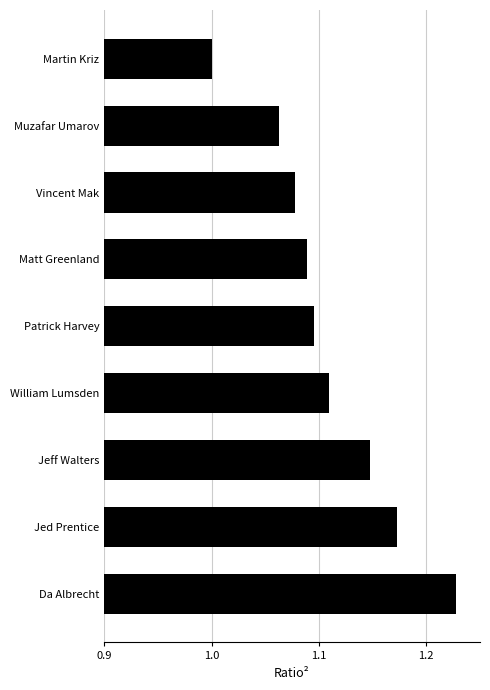

What is the change in value from Jed Prentice to Da Albrecht?

+0.1